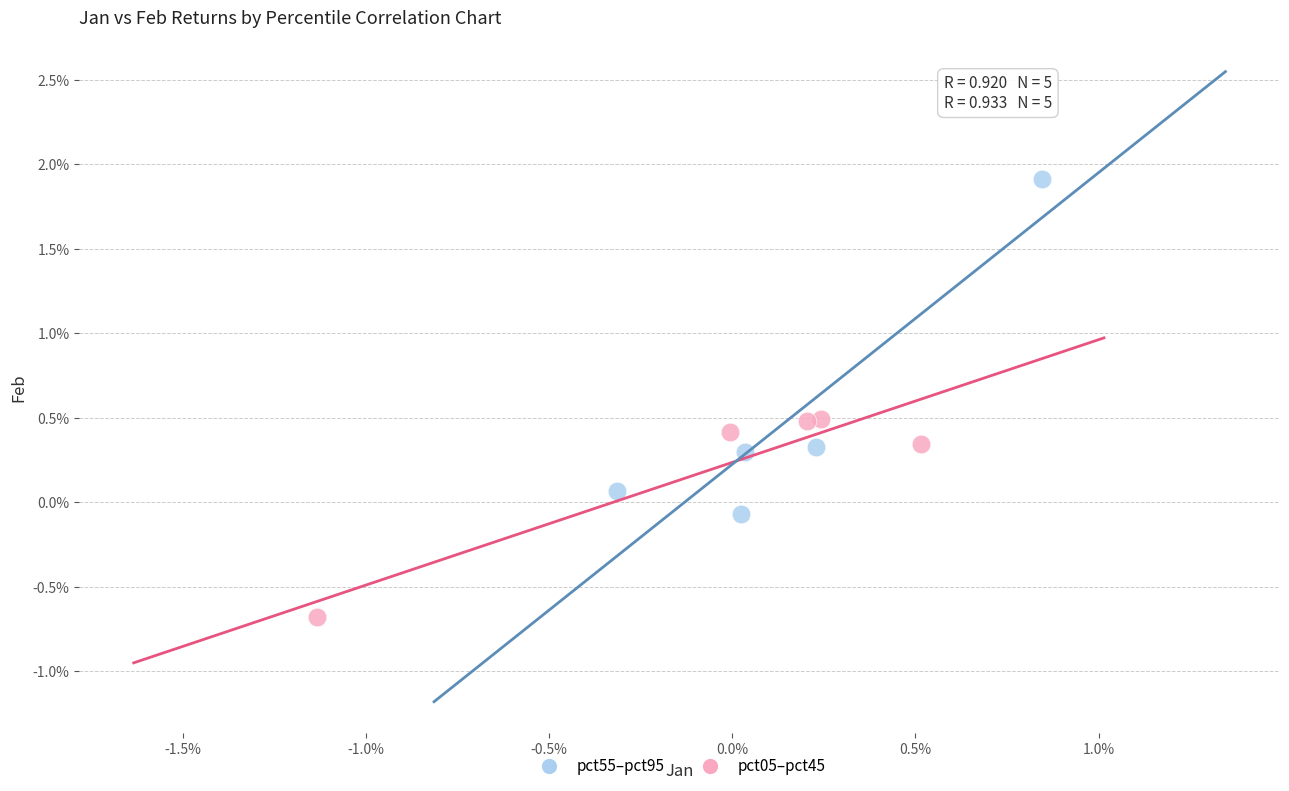

Which series has the largest Y range (max minus min)?

pct55–pct95